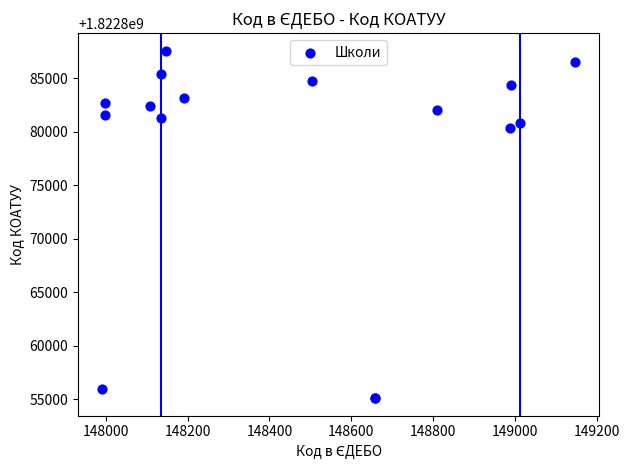

What Y value in the scatter plot is closest to 1822871350?

1822880401